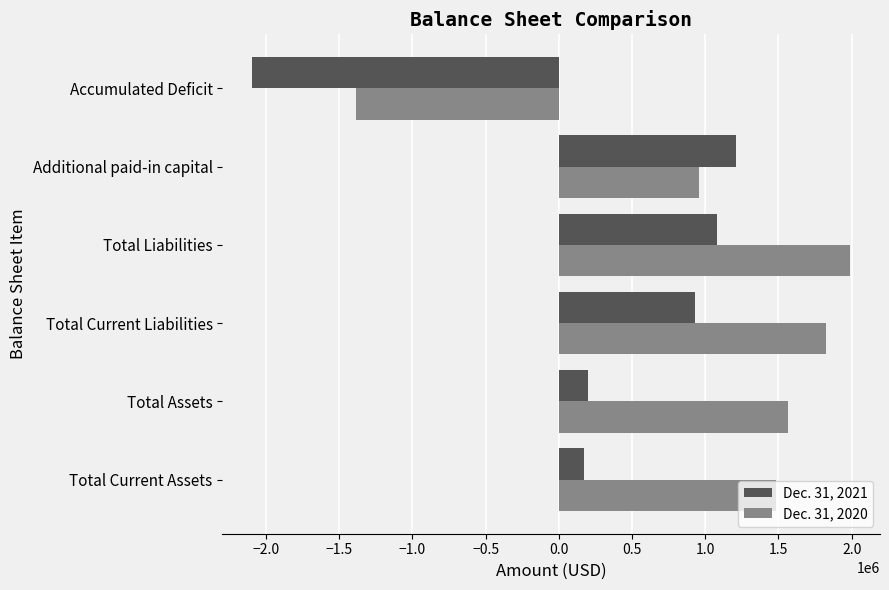

Which series changed the most between Total Assets and Total Current Liabilities?

Dec. 31, 2021